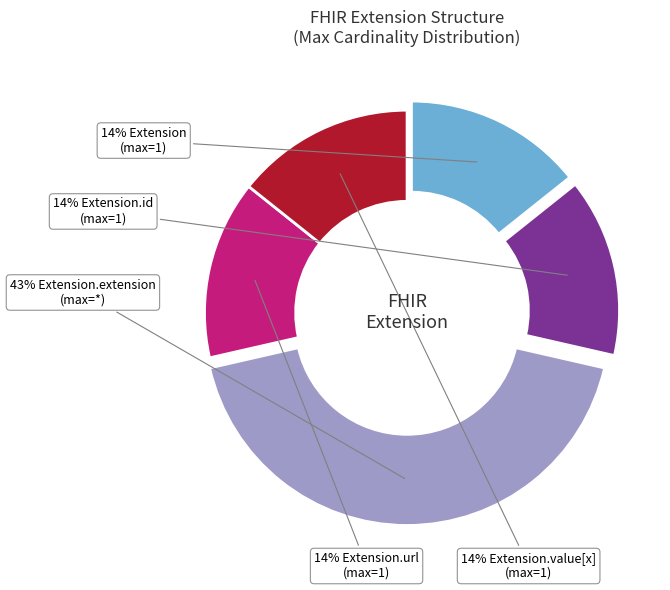

How many segments does this pie chart have?

5